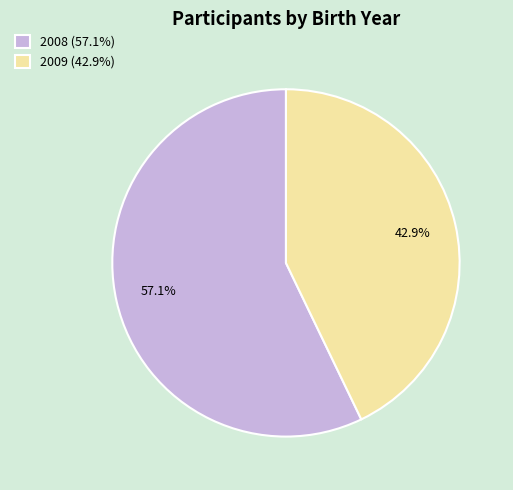

To the nearest percent, what percentage of the pie is 2009?

43%